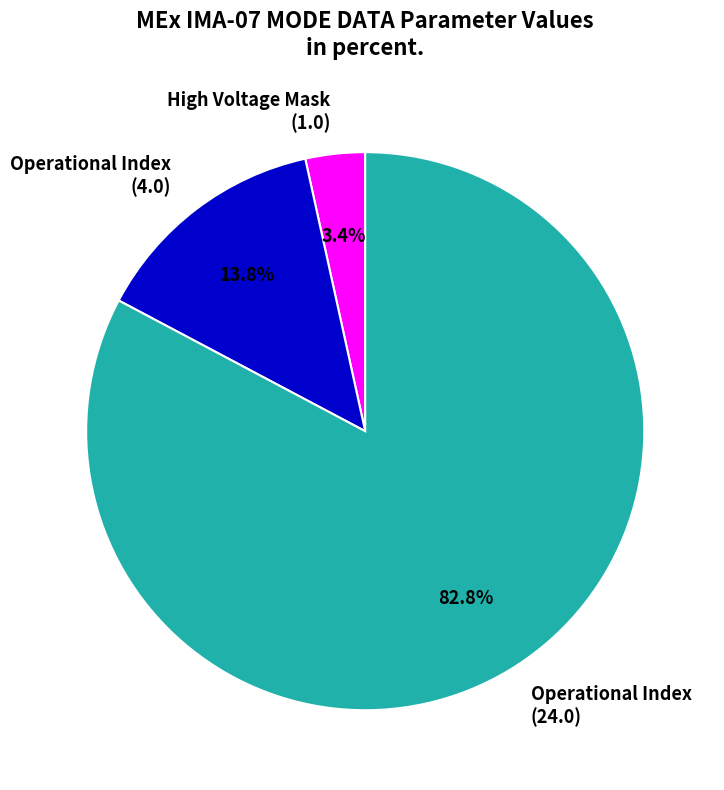

Does any single category account for the majority?

Yes